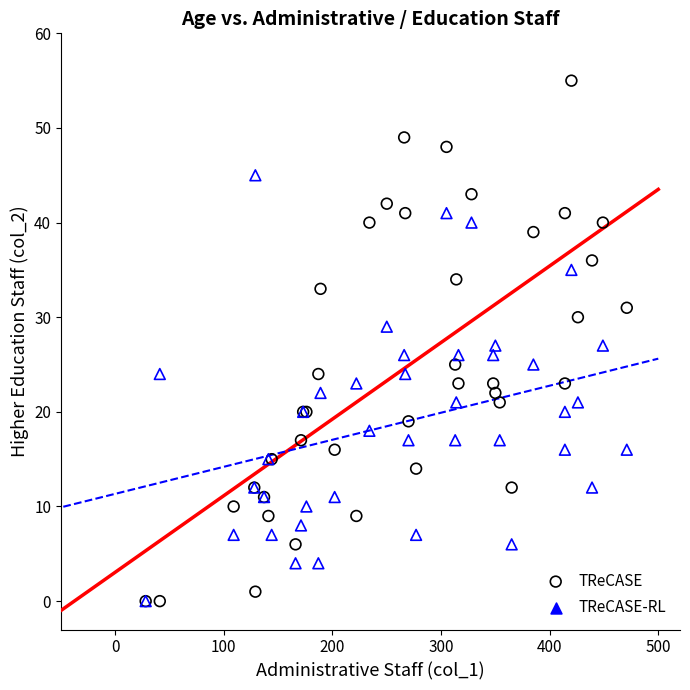

What are all the series names shown in the legend?

TReCASE, TReCASE-RL